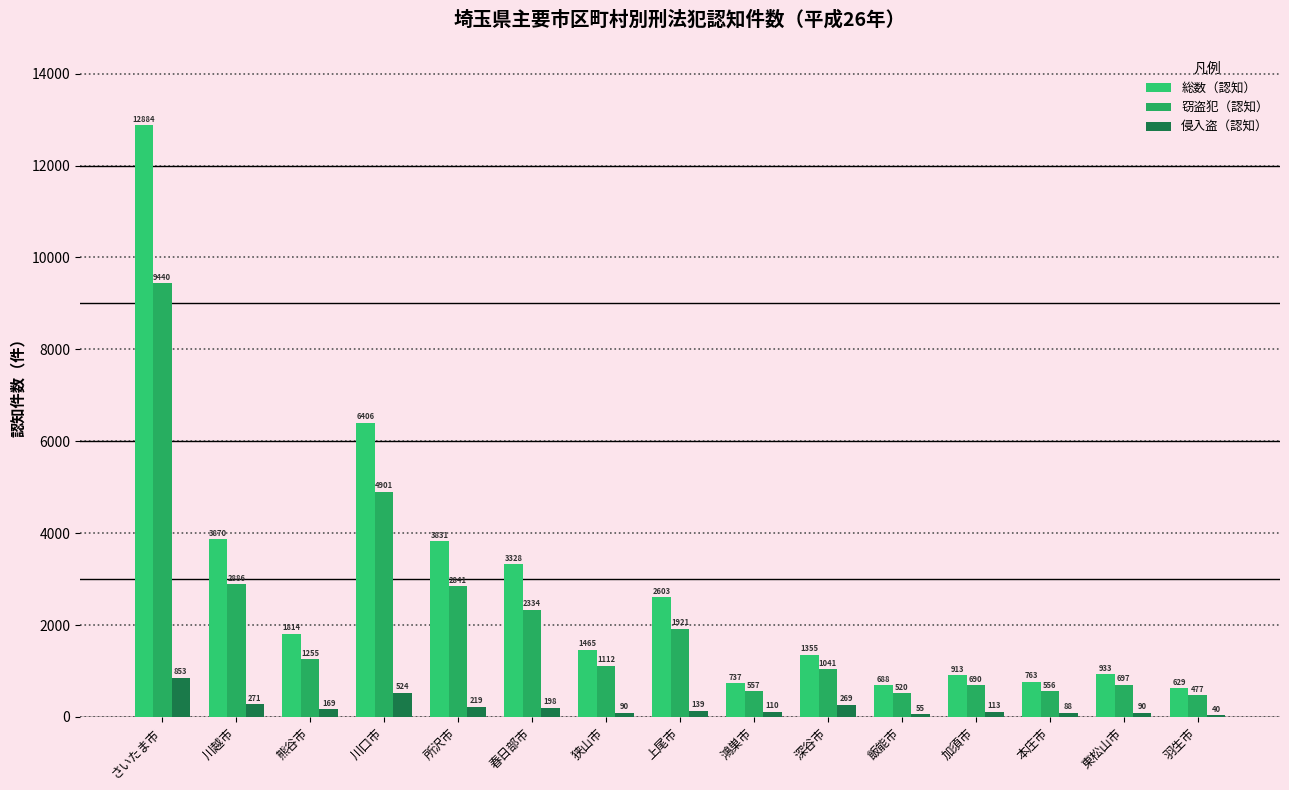

How many groups of bars are there?

15